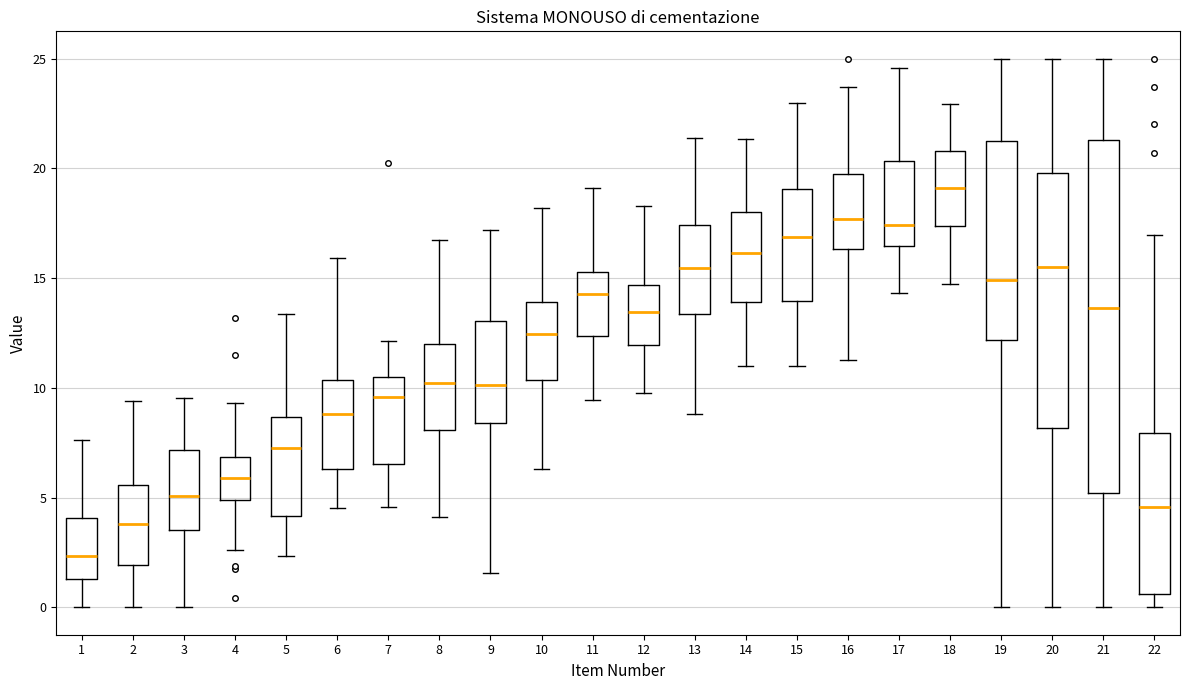

Which box is the tallest, from its lower edge to its upper edge?

21